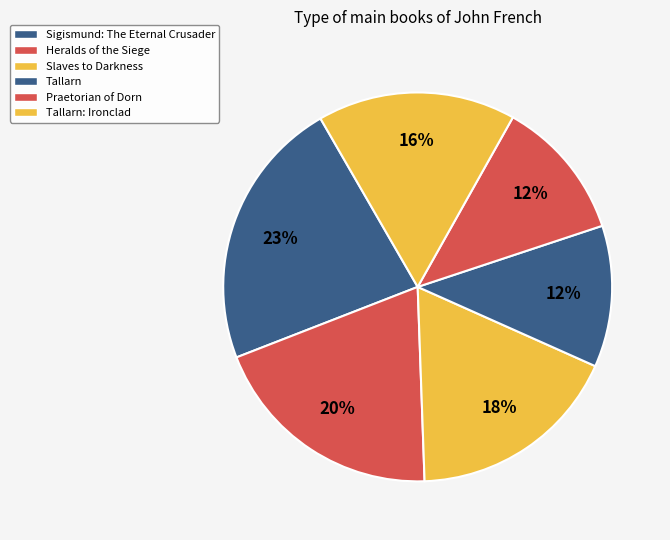

Count the number of slices in the pie.

6